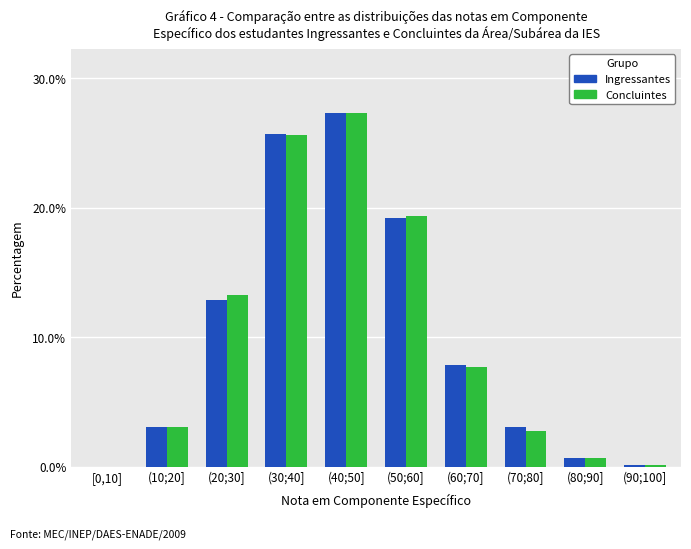

The Concluintes series shows 4.4 at (70;80]. True or false?

False